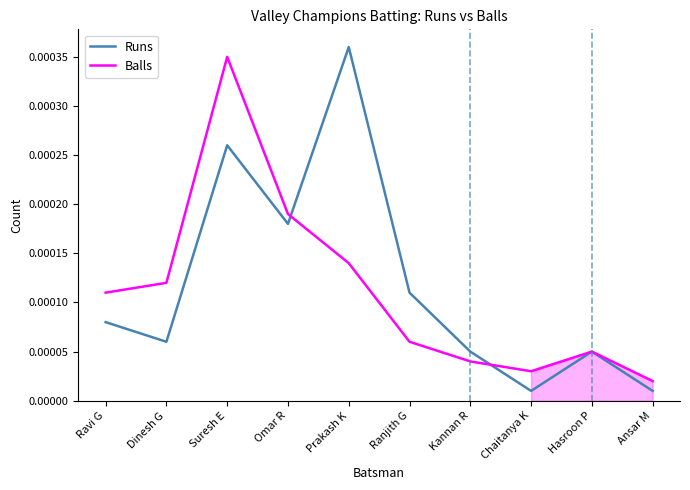

How many lines are shown in the chart?

2